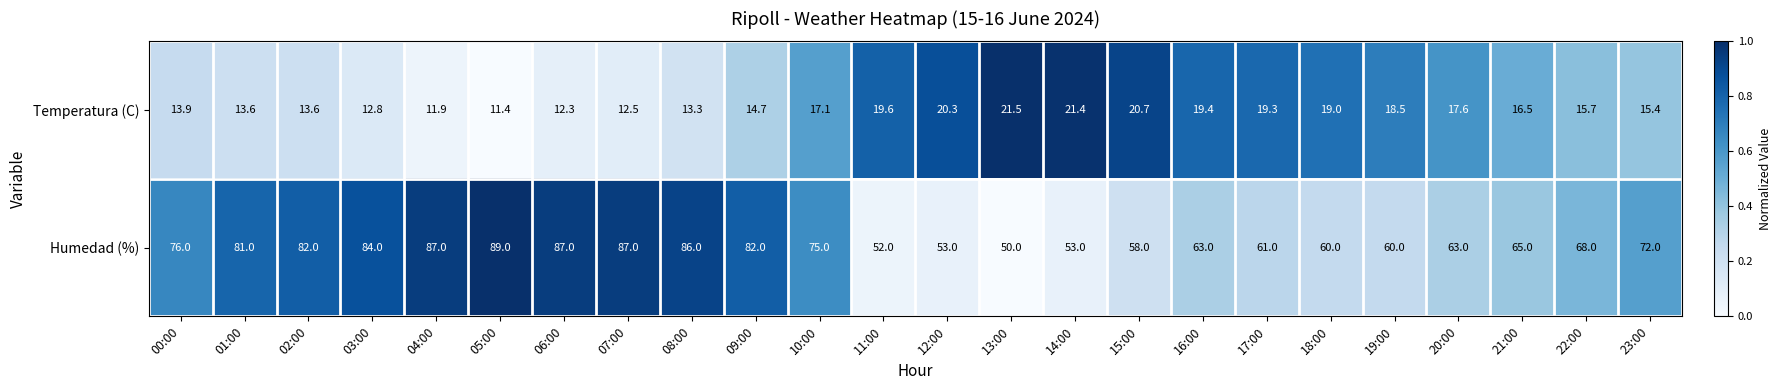

What is the difference between the maximum and minimum values in the Humedad (%) series?

39.0